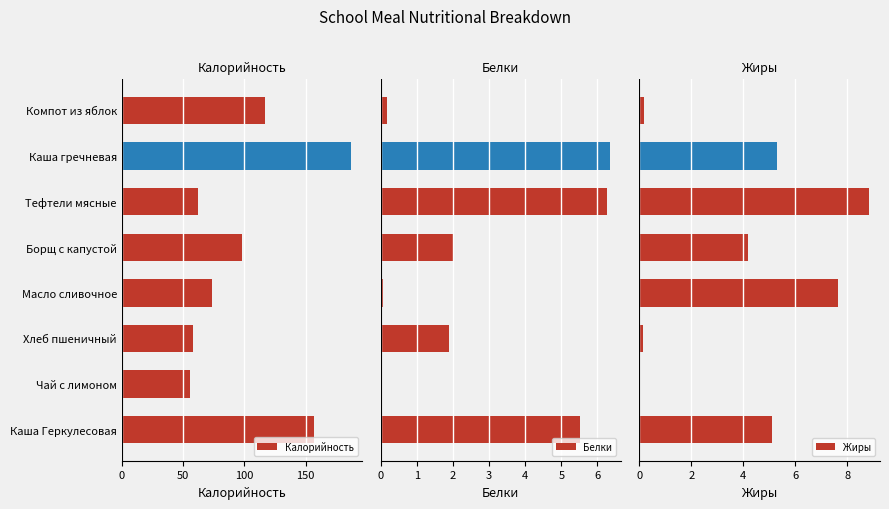

What is the average value of the Белки series?

2.8